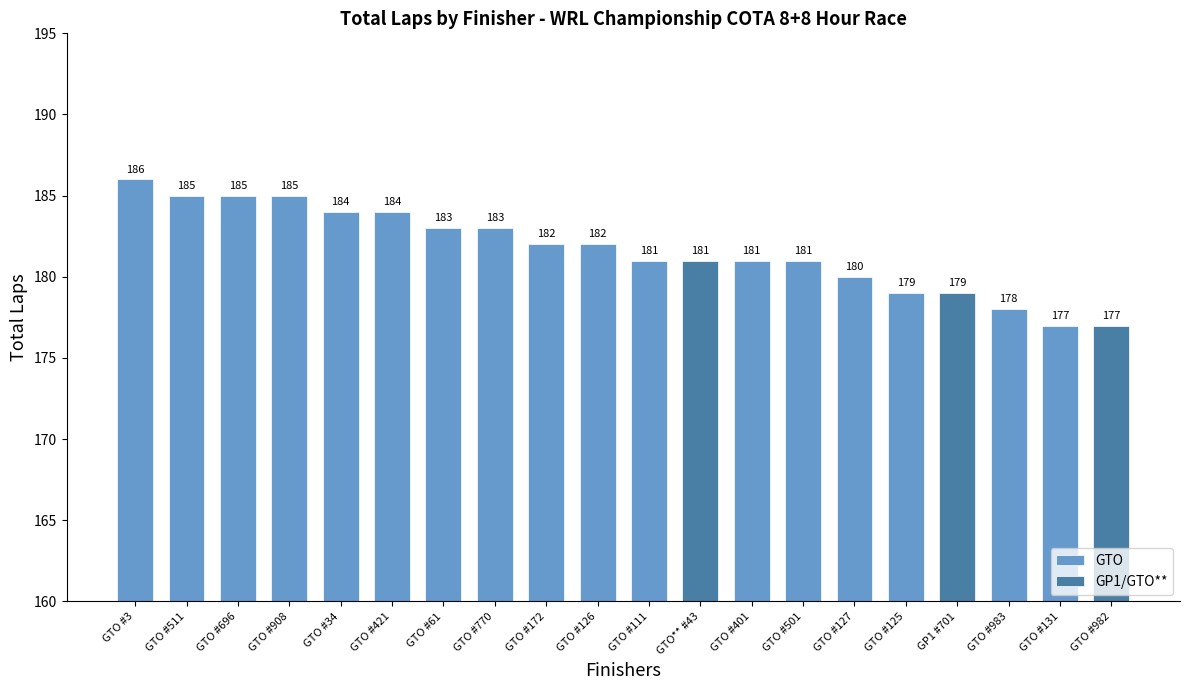

What is the difference between the maximum and minimum values?

9